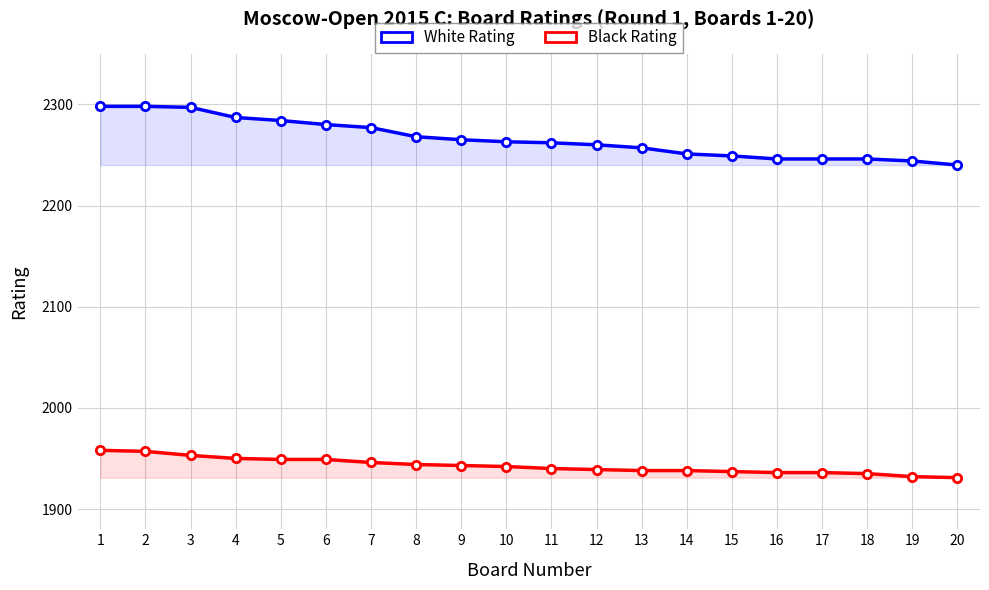

True or false: Black Rating has a value of 821 at 12.

False